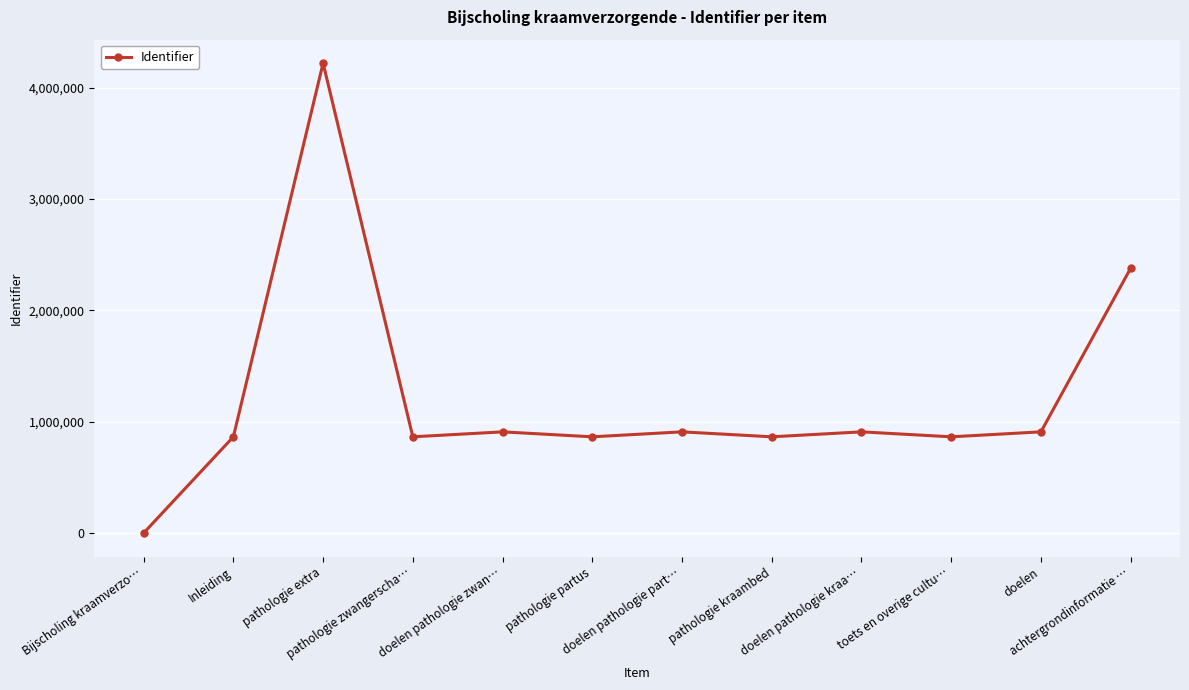

What is the maximum value shown in the chart?

4218999